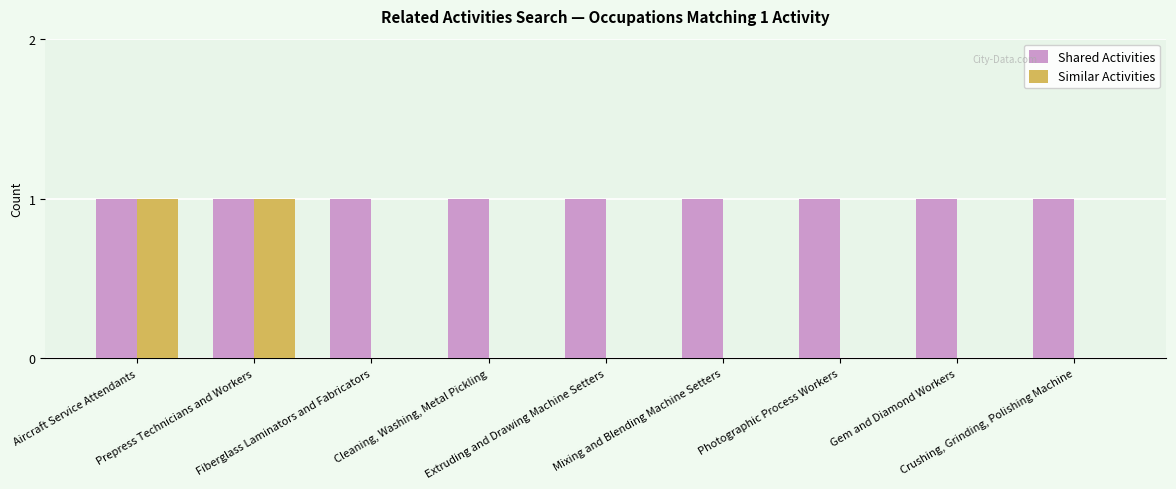

What is the spread (max minus min) of values at Gem and Diamond Workers?

1